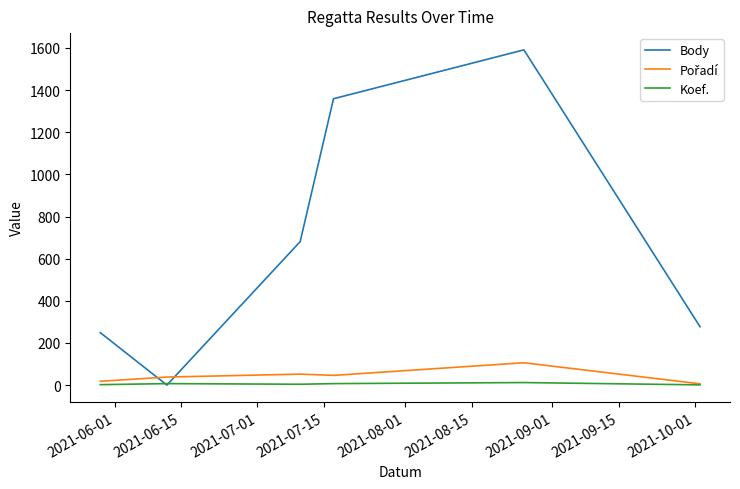

What is the greatest value displayed?

1591